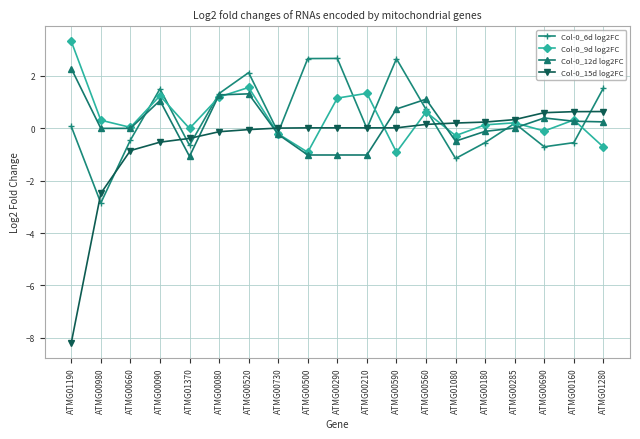

Is the value of Col-0_12d log2FC at ATMG00520 greater than the value of Col-0_6d log2FC at ATMG00290?

No